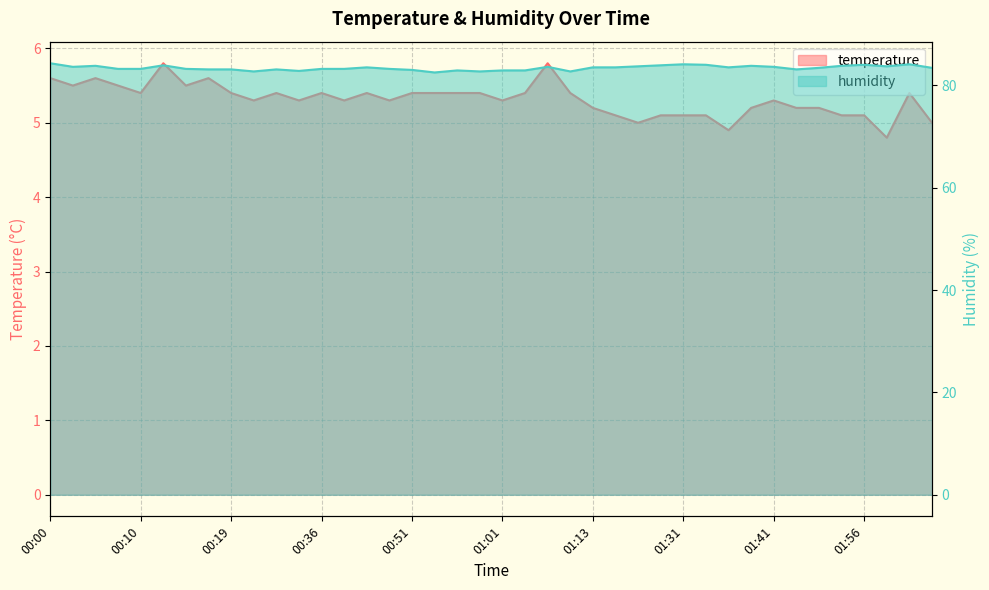

At which category does the chart reach its minimum across all series?

01:58